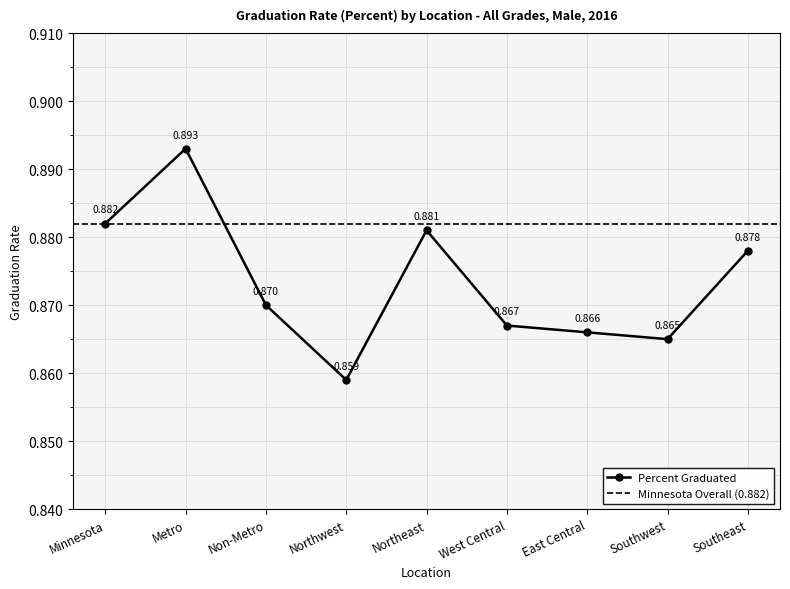

Reading left to right, what are all the values shown in this chart?

0.9	0.9	0.9	0.9	0.9	0.9	0.9	0.9	0.9